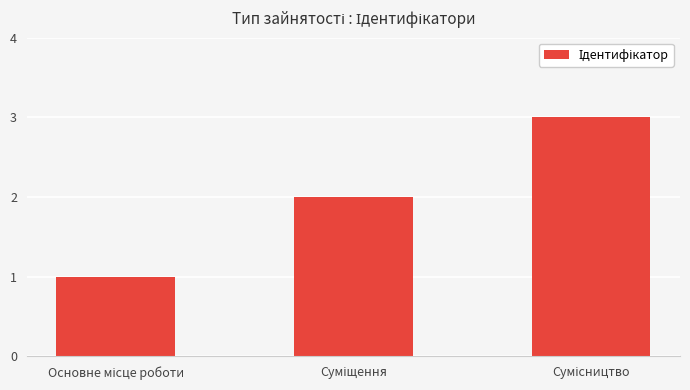

What is the minimum value shown in the chart?

1